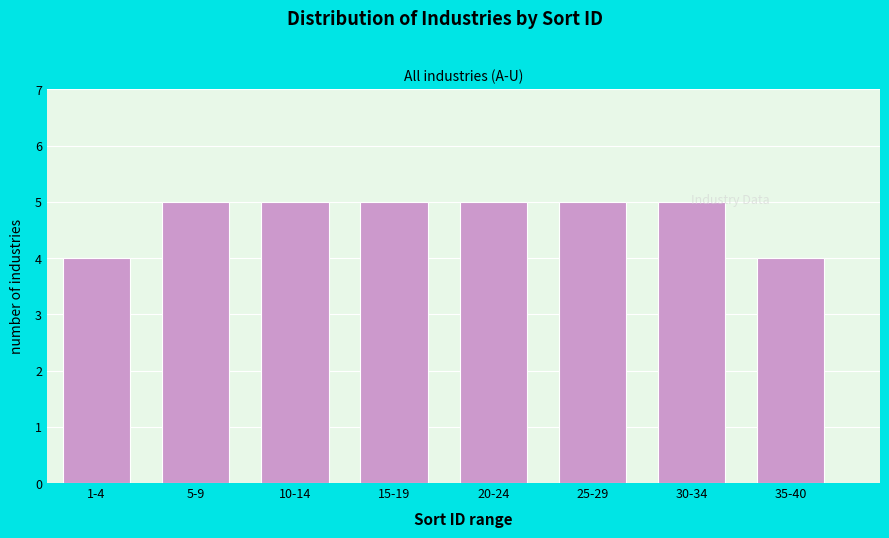

What is the value of the 3rd bar from the left?

5